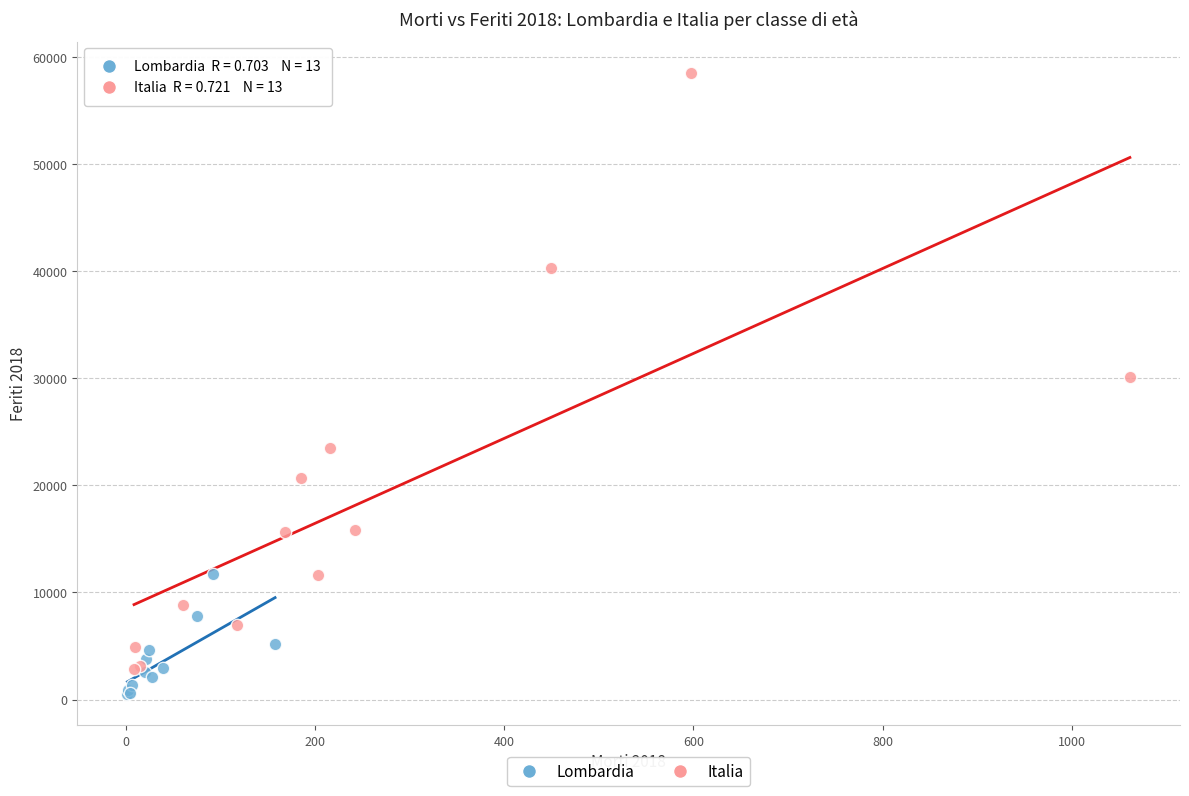

Which series reaches the maximum Y coordinate?

Italia